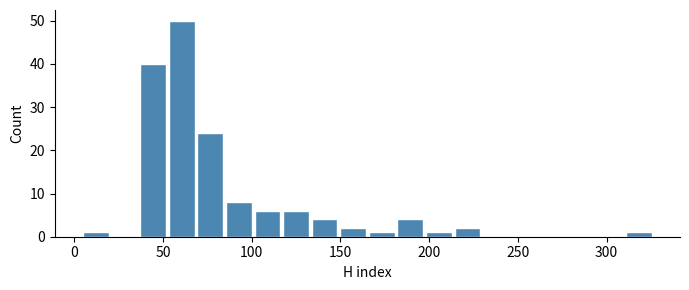

Around what value on the x-axis is the tallest bar? Give the approximate position of its centre, as read against the axis.

60